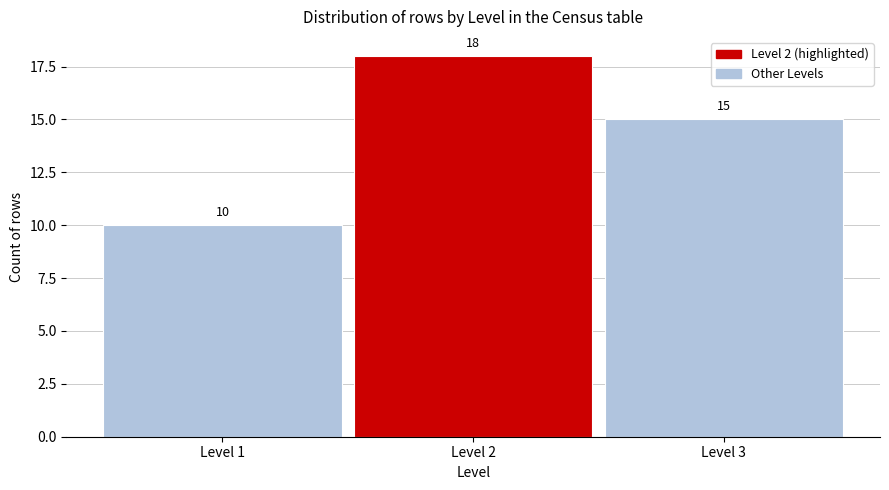

Reading left to right, transcribe this chart: for each bar, give the range it covers on the x-axis and its height.

0.5 to 1.5: 10
1.5 to 2.5: 18
2.5 to 3.5: 15